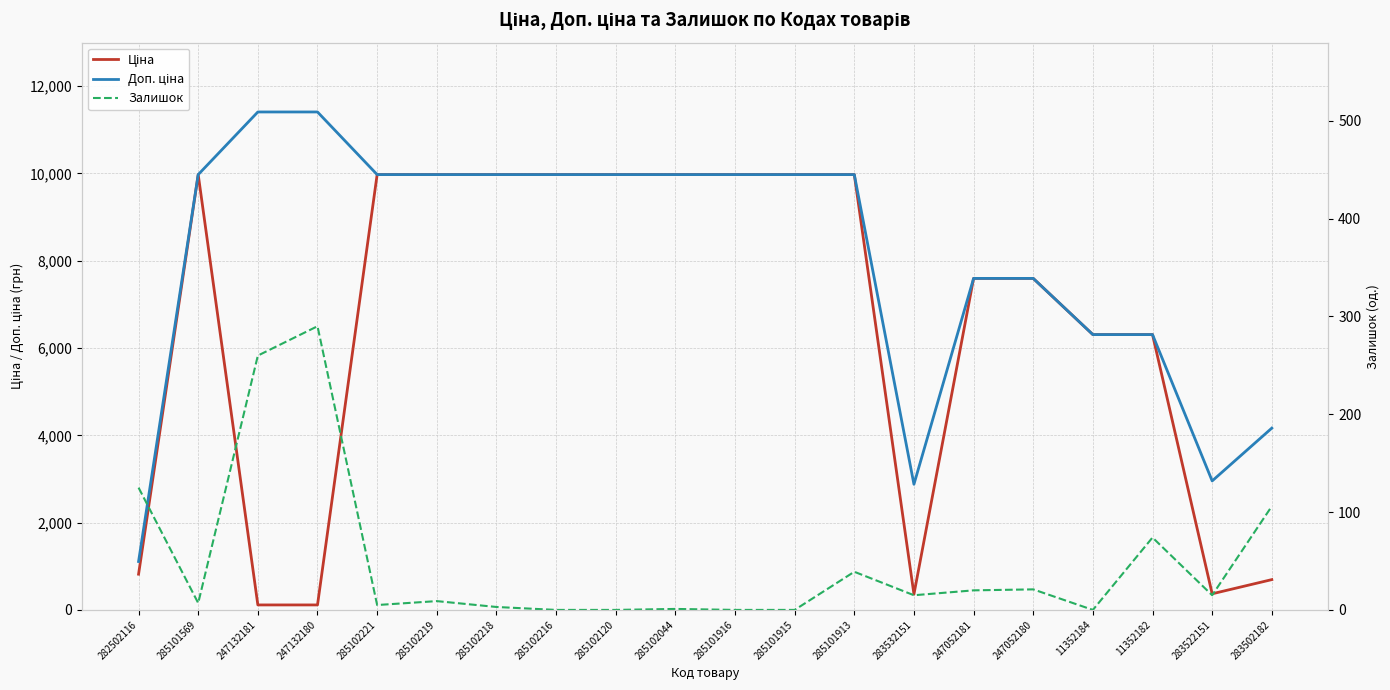

What is the difference between the highest and lowest values at 285101913?

9936.0